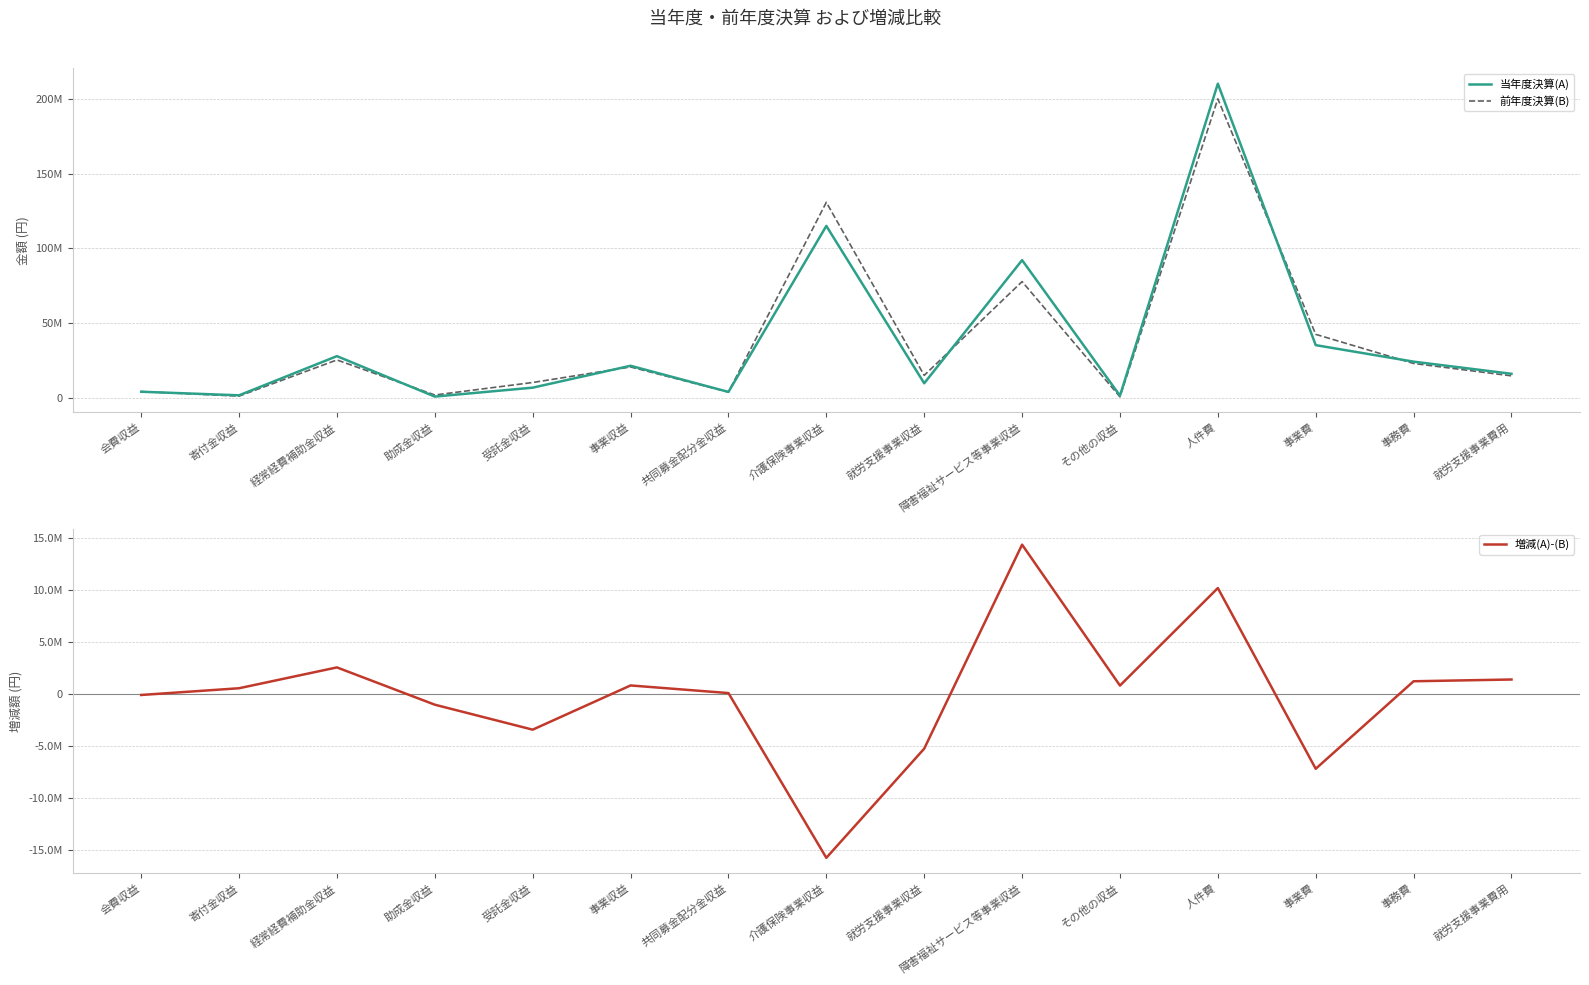

What is the difference between the 増減(A)-(B) values at 事務費 and 介護保険事業収益?

16969181